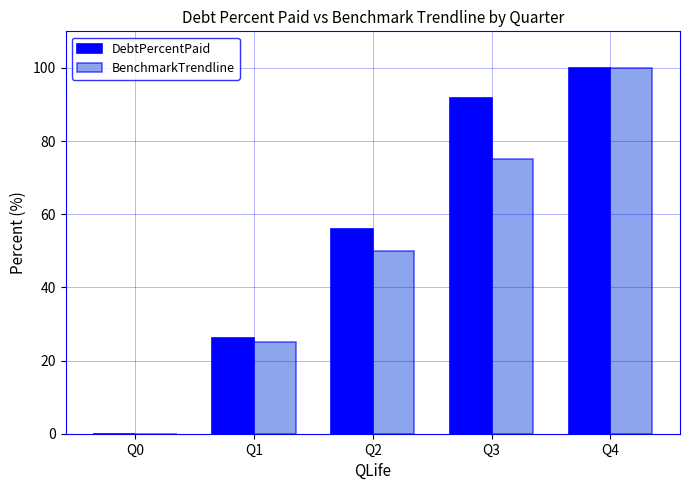

Which series changed the most between Q3 and Q4?

BenchmarkTrendline